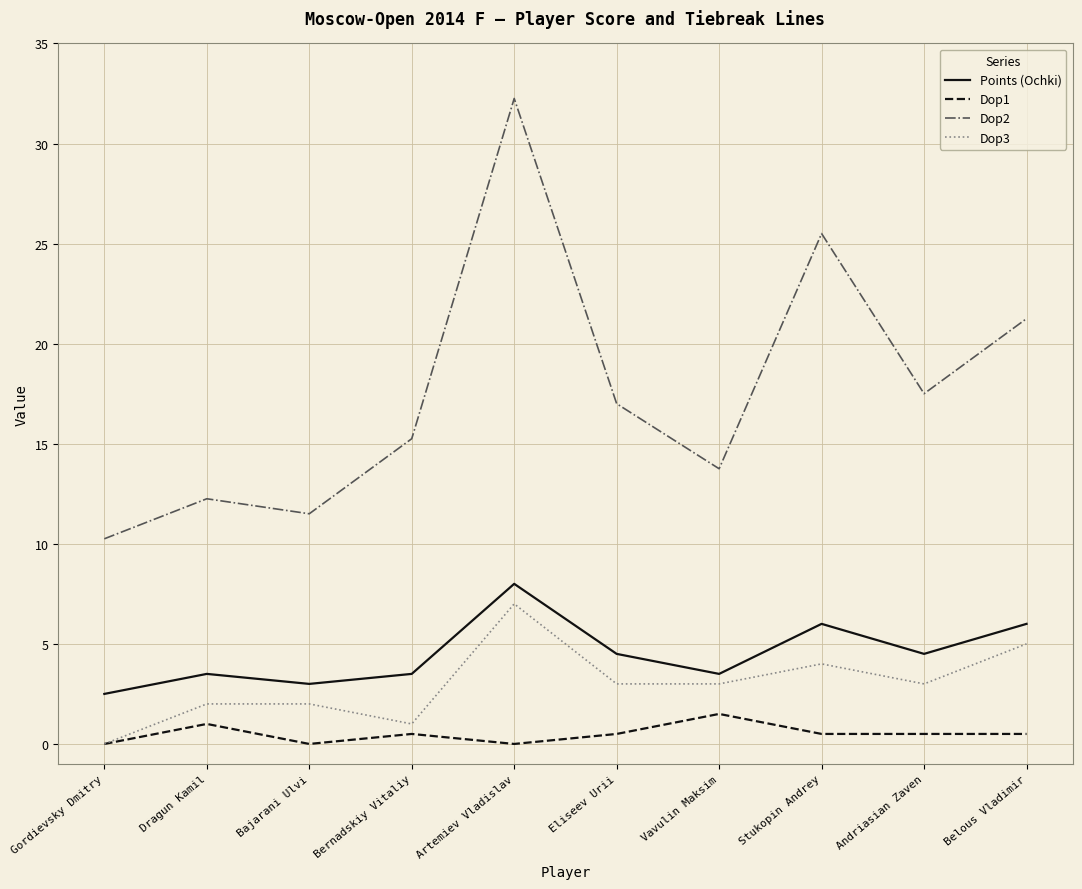

Which series has the largest range (max minus min)?

Dop2